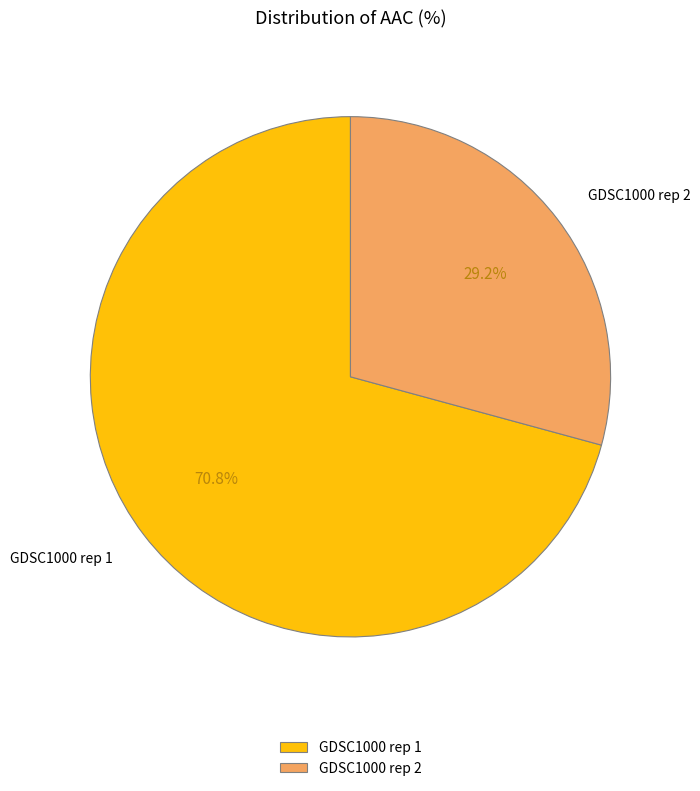

To the nearest percent, what is the difference between the GDSC1000 rep 1 and GDSC1000 rep 2 slice percentages?

42%